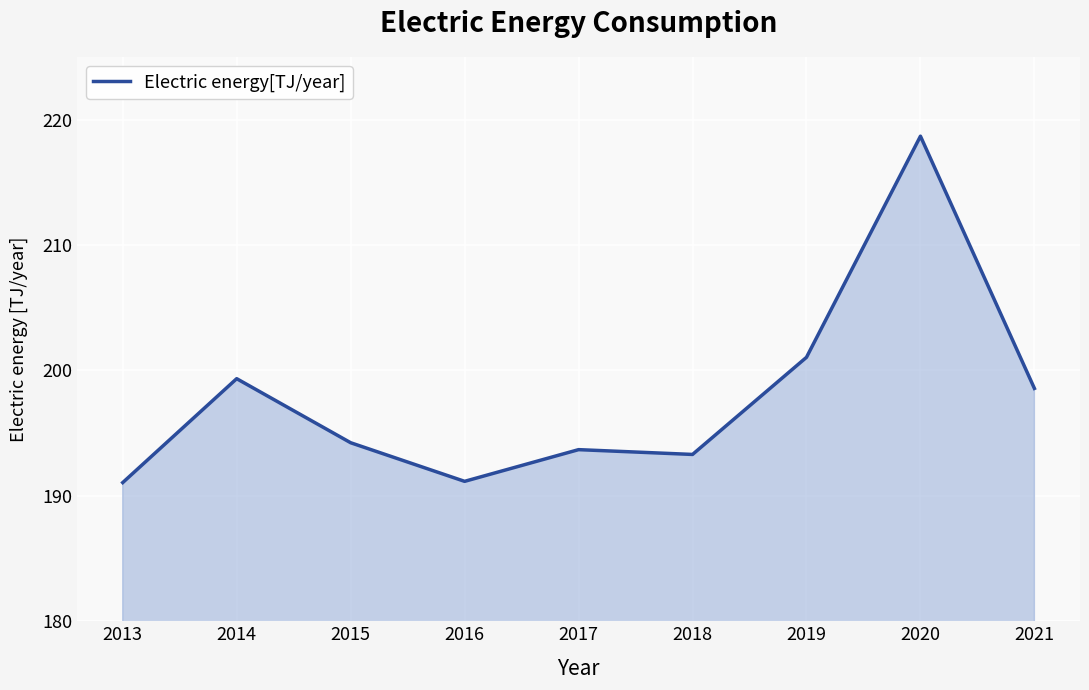

What is the difference between the values at 2020 and 2021?

20.1